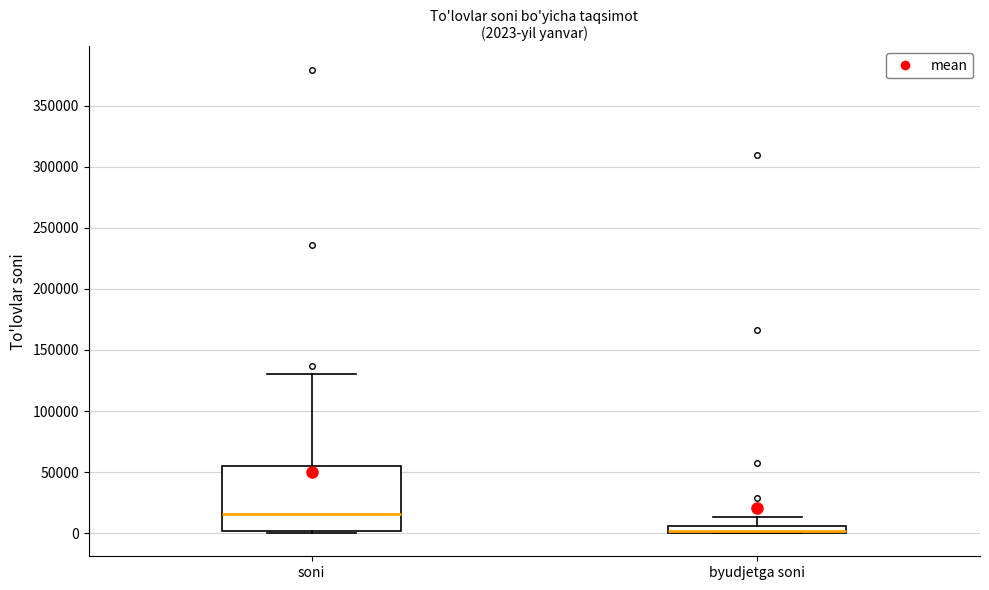

Which box's median line is the highest?

soni